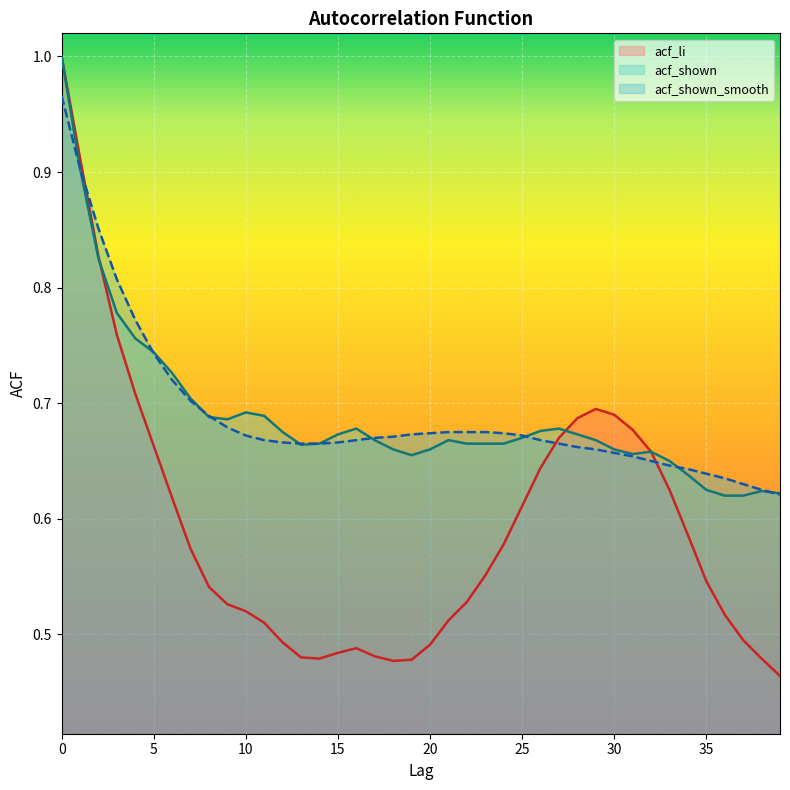

What is the value of the acf_li point at the 8th from the left?

0.6